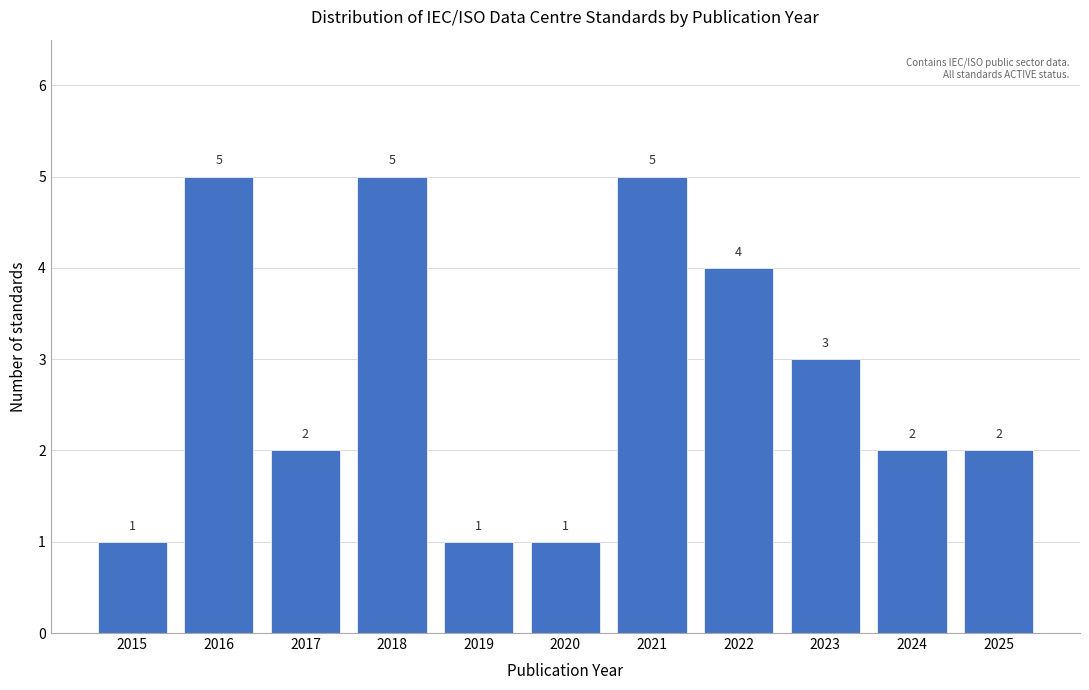

Reading right to left, list all the values displayed in this chart.

2025=2	2024=2	2023=3	2022=4	2021=5	2020=1	2019=1	2018=5	2017=2	2016=5	2015=1